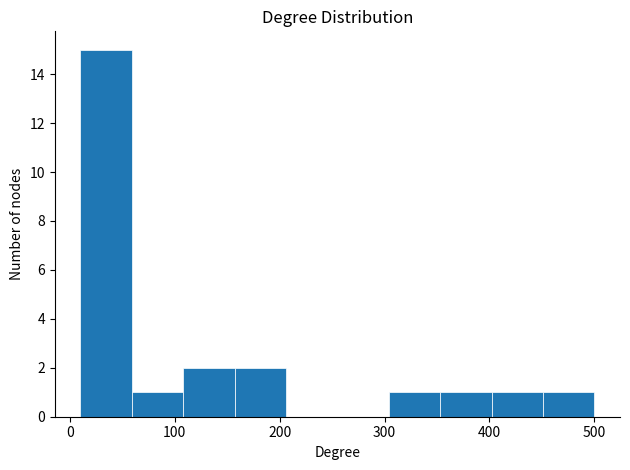

What is the height of the bar covering 402 to 451 on the x-axis? Neither the bar edges nor the heights are printed on the chart, so give them approximately, as read against the axes.

1